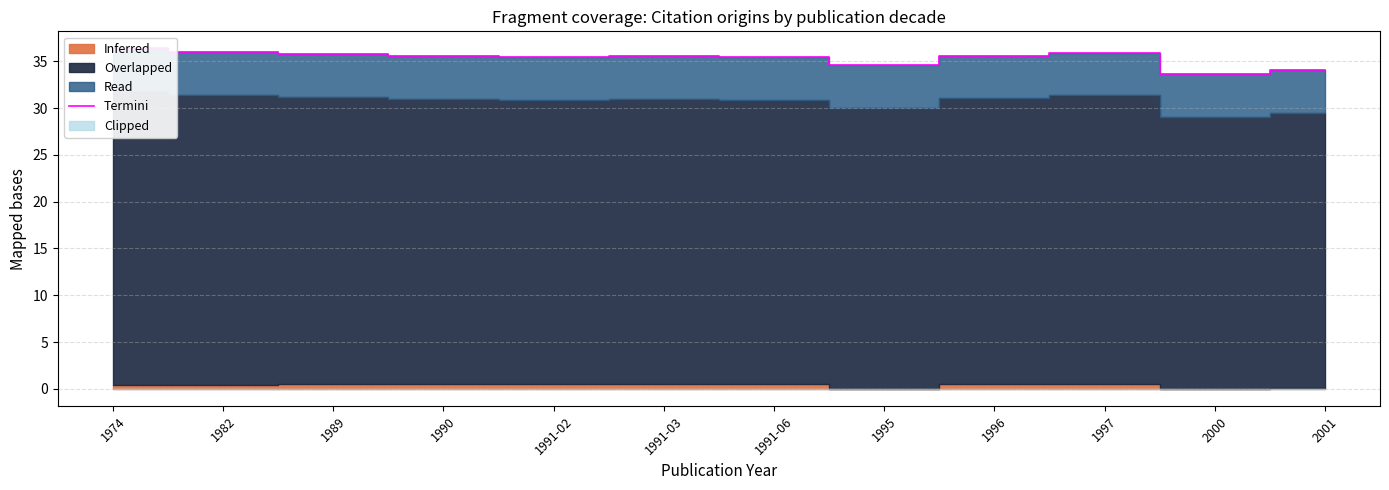

Where is the first local minimum?

1991-02